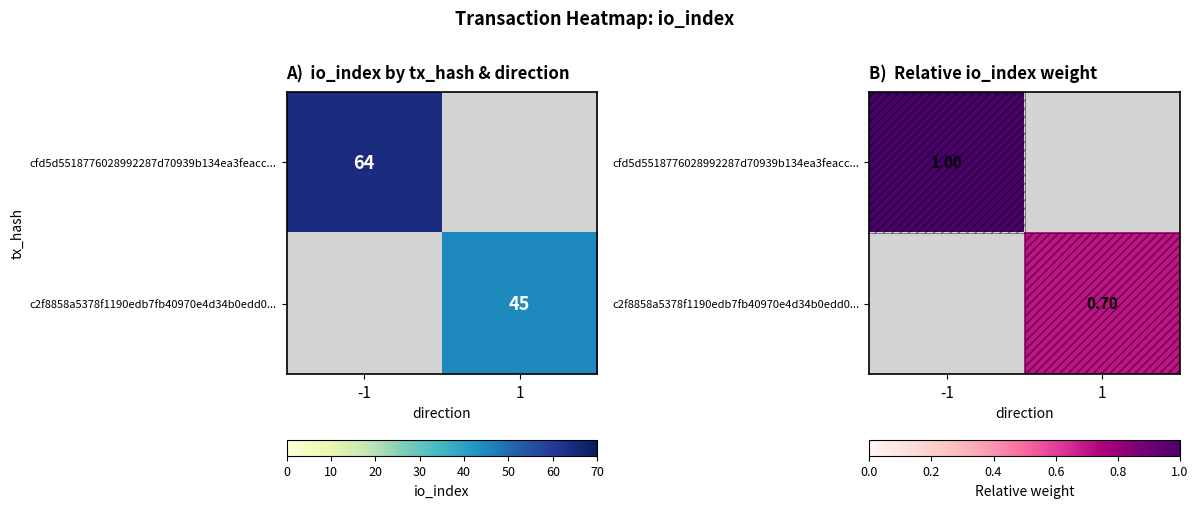

At -1, list the series in order from largest to smallest.

cfd5d5518776028992287d70939b134ea3feacc..., c2f8858a5378f1190edb7fb40970e4d34b0edd0...